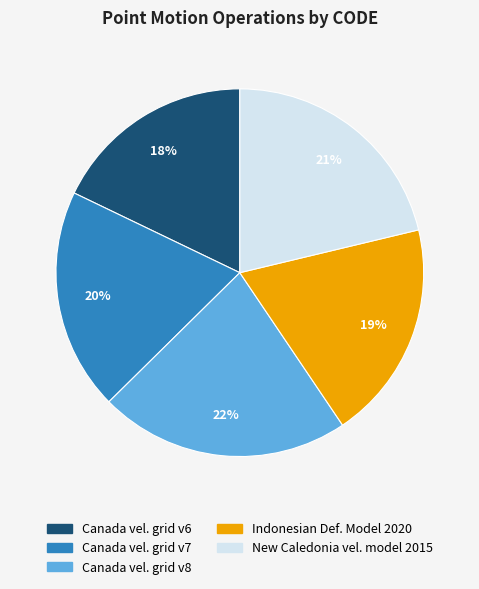

To the nearest percent, what is the difference between the largest and smallest slice percentages?

4%